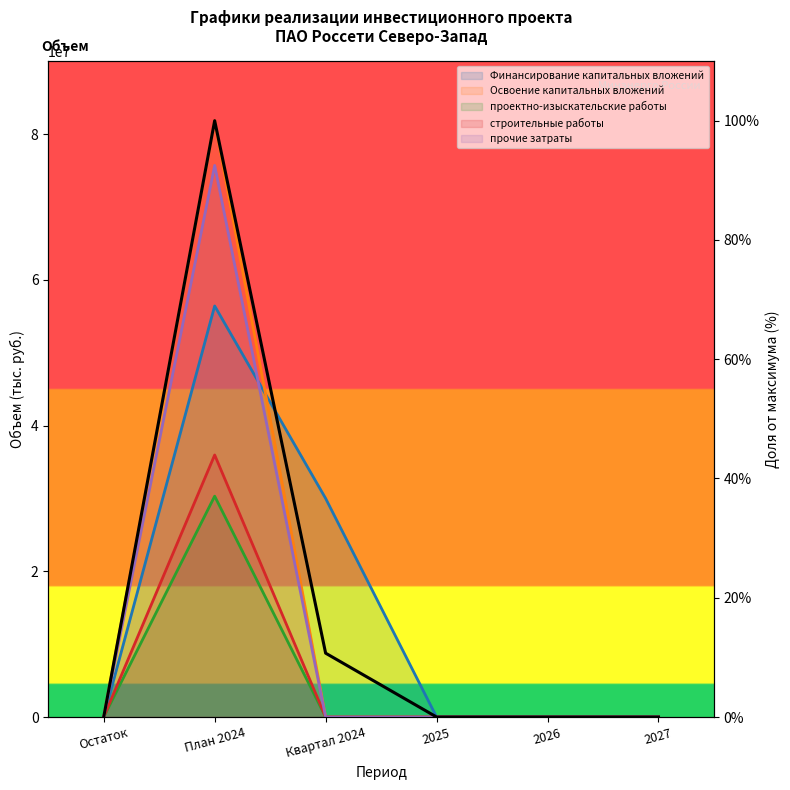

Is it true that the value at 2025 is 0.0?

True